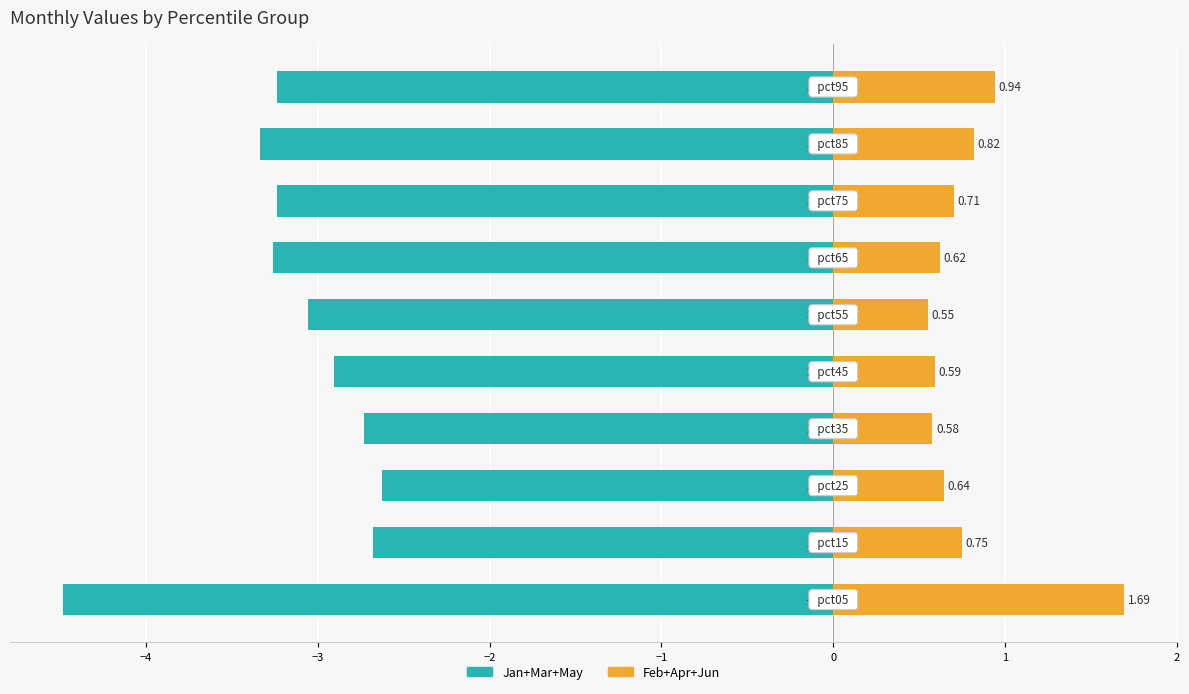

What is the difference between the maximum and minimum values in the Jan+Mar+May series?

1.9